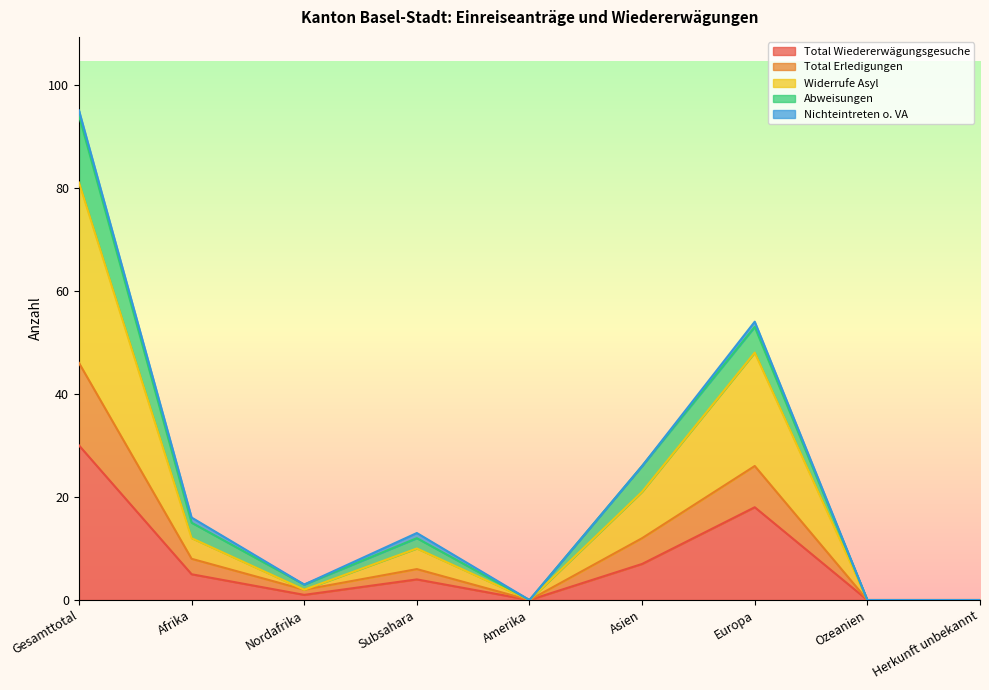

In Total Erledigungen, how many points are higher than both neighbors (excluding endpoints)?

2